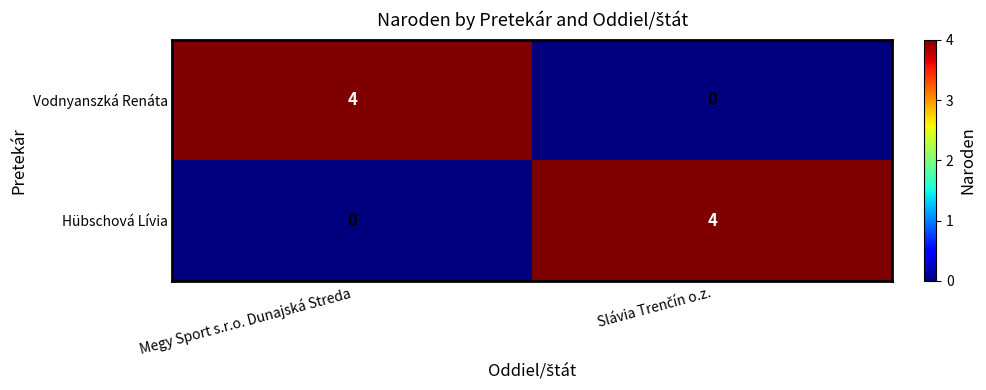

What value does the Vodnyanszká Renáta series have at Megy Sport s.r.o. Dunajská Streda?

4